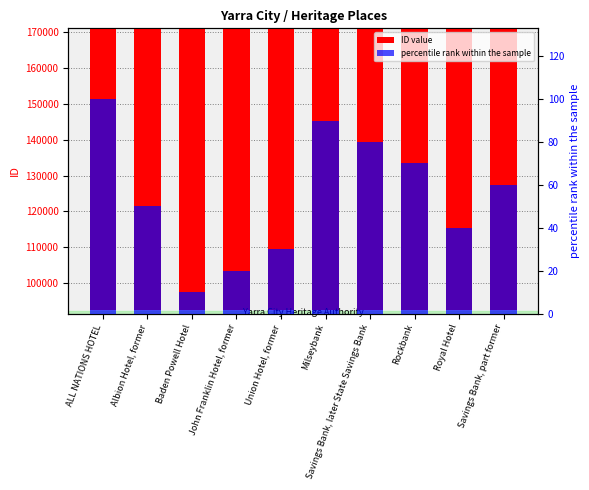

Reading left to right, transcribe all the data shown in this chart.

ID value: ALL NATIONS HOTEL=169144	Albion Hotel, former=97423	Baden Powell Hotel=93486	John Franklin Hotel, former=93492	Union Hotel, former=94690	Milseybank=102153	Savings Bank, later State Savings Bank=100725	Rockbank=99519	Royal Hotel=96257	Savings Bank, part former=98877
percentile rank within the sample: ALL NATIONS HOTEL=100	Albion Hotel, former=50	Baden Powell Hotel=10	John Franklin Hotel, former=20	Union Hotel, former=30	Milseybank=90	Savings Bank, later State Savings Bank=80	Rockbank=70	Royal Hotel=40	Savings Bank, part former=60